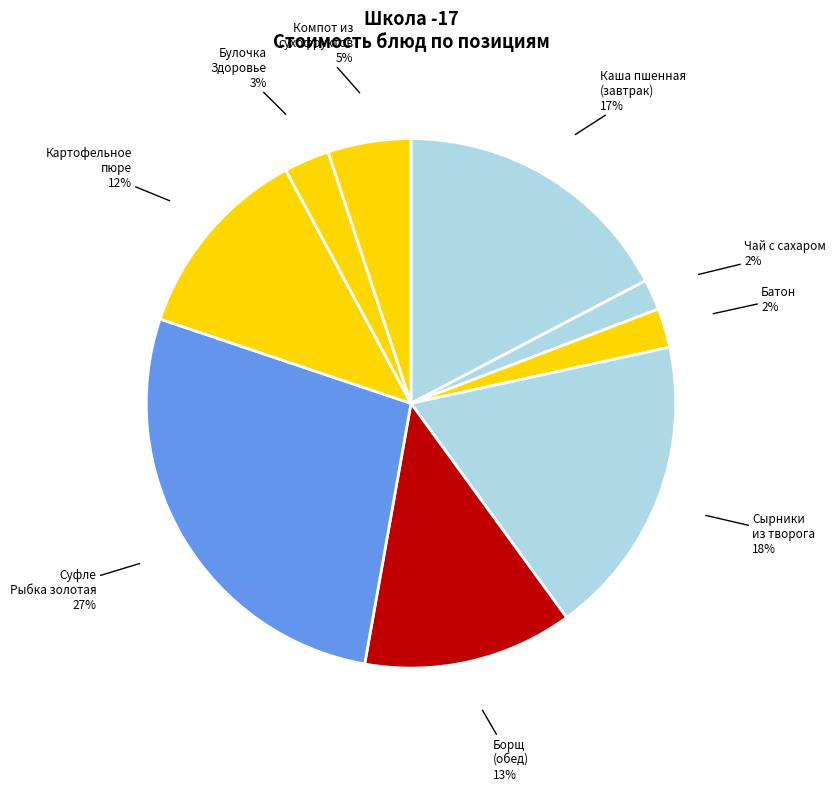

What is the smallest slice in the pie chart?

Чай с сахаром